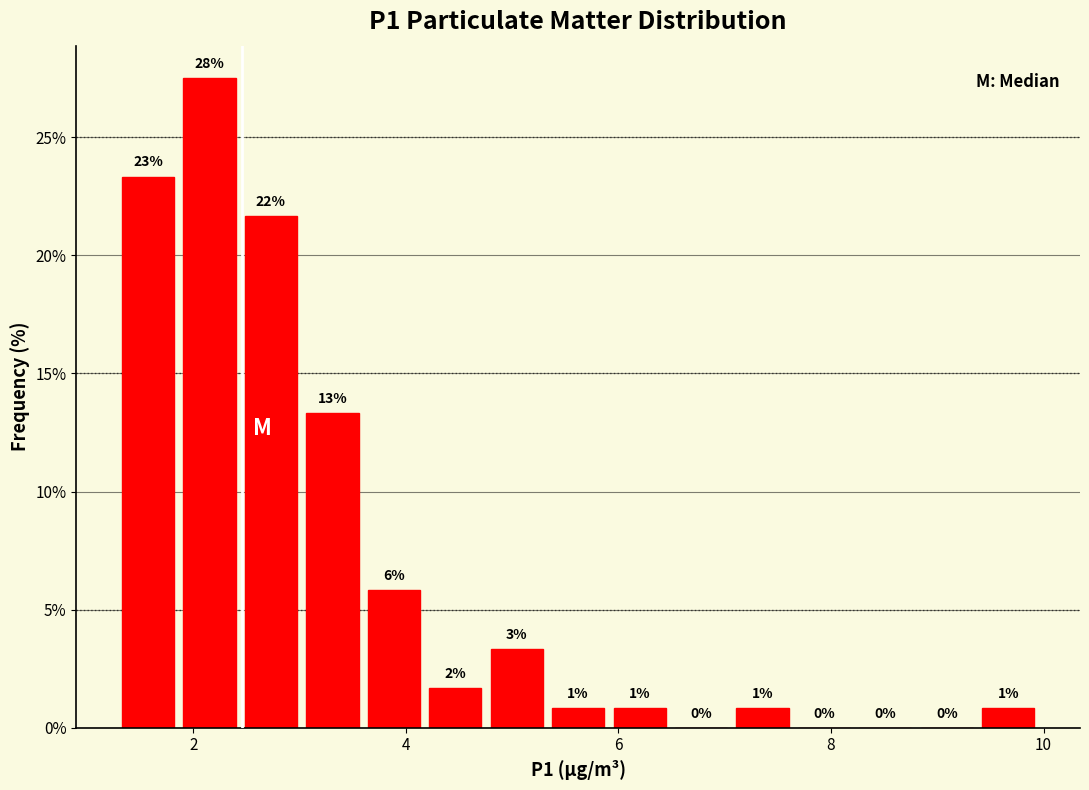

Read against the x-axis, roughly where is the centre of the tallest bar?

2.2